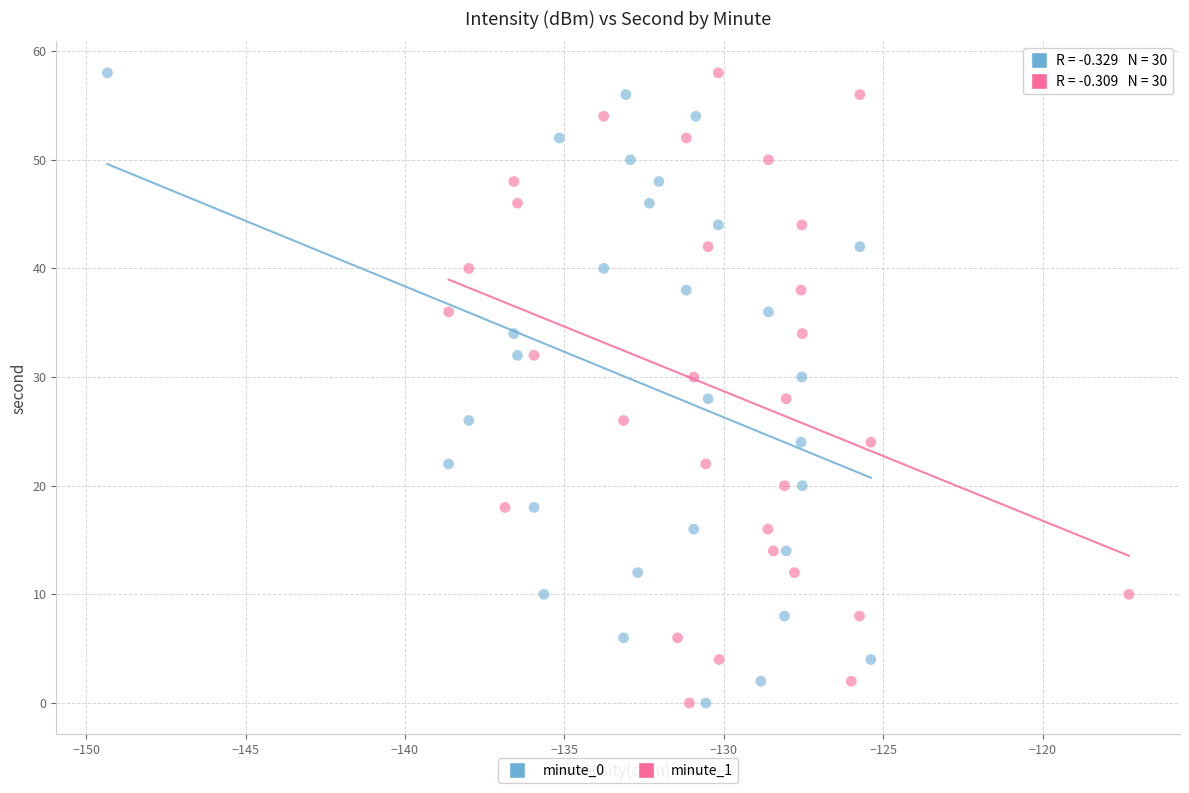

What are all the series names shown in the legend?

minute_0, minute_1